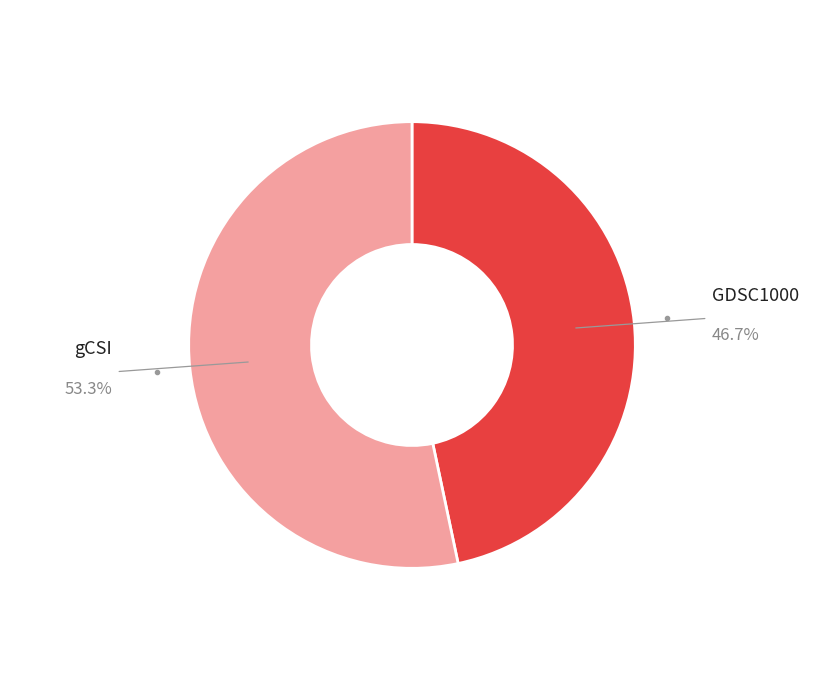

Does any single category account for the majority?

Yes